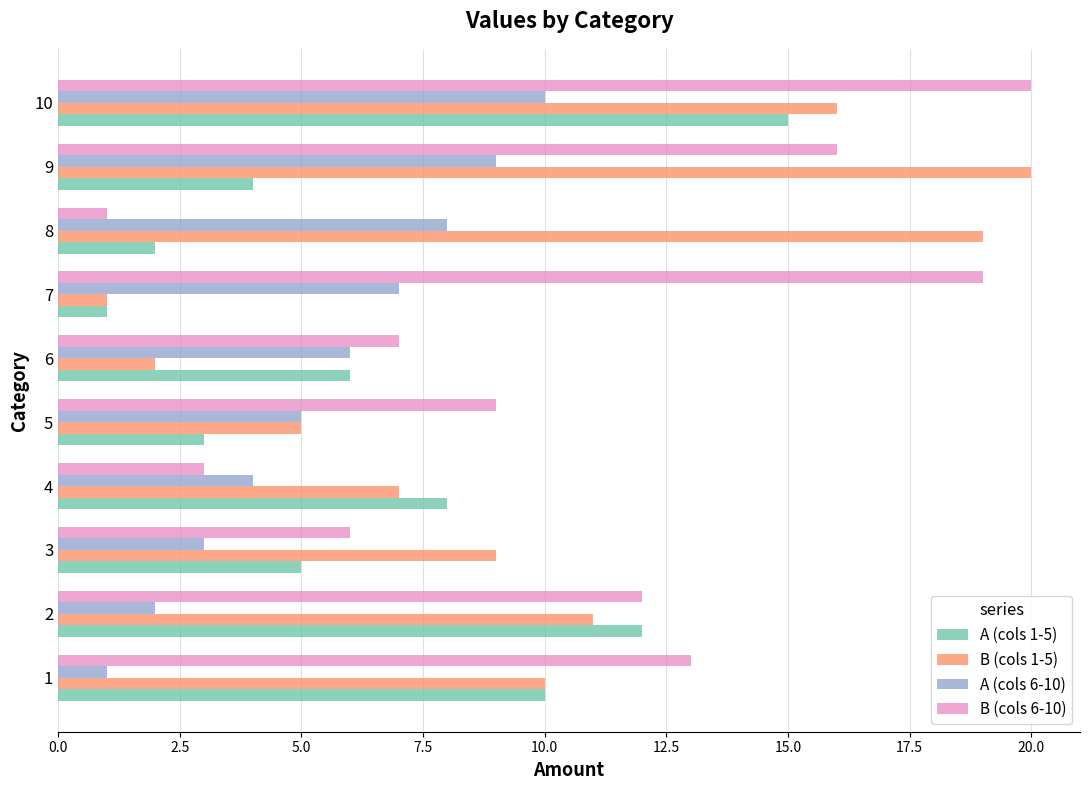

Count the A (cols 6-10) values in the range 3 to 8.

6